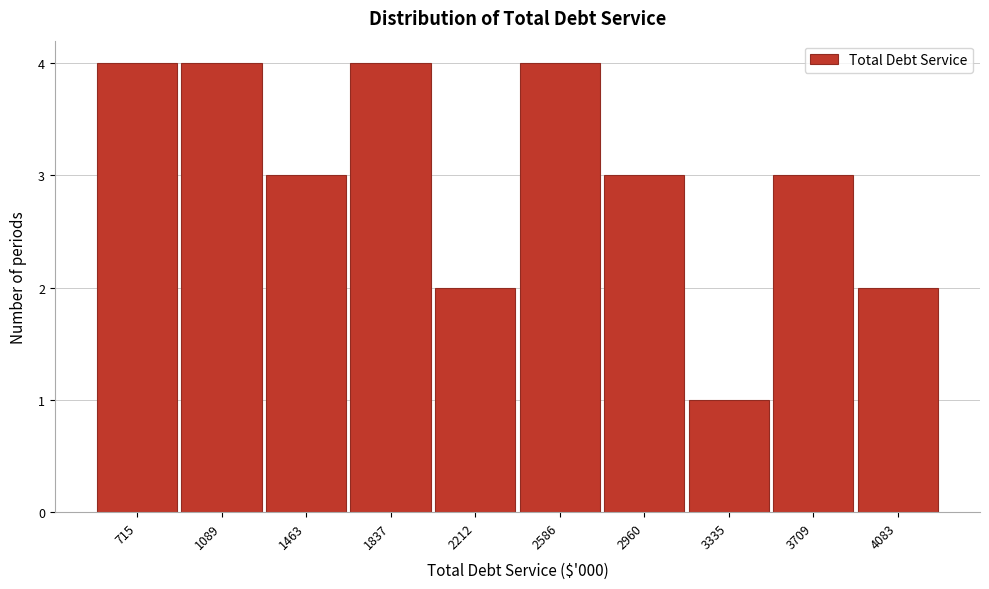

Reading right to left, list all the values displayed in this chart.

4083=2	3709=3	3335=1	2960=3	2586=4	2212=2	1837=4	1463=3	1089=4	715=4